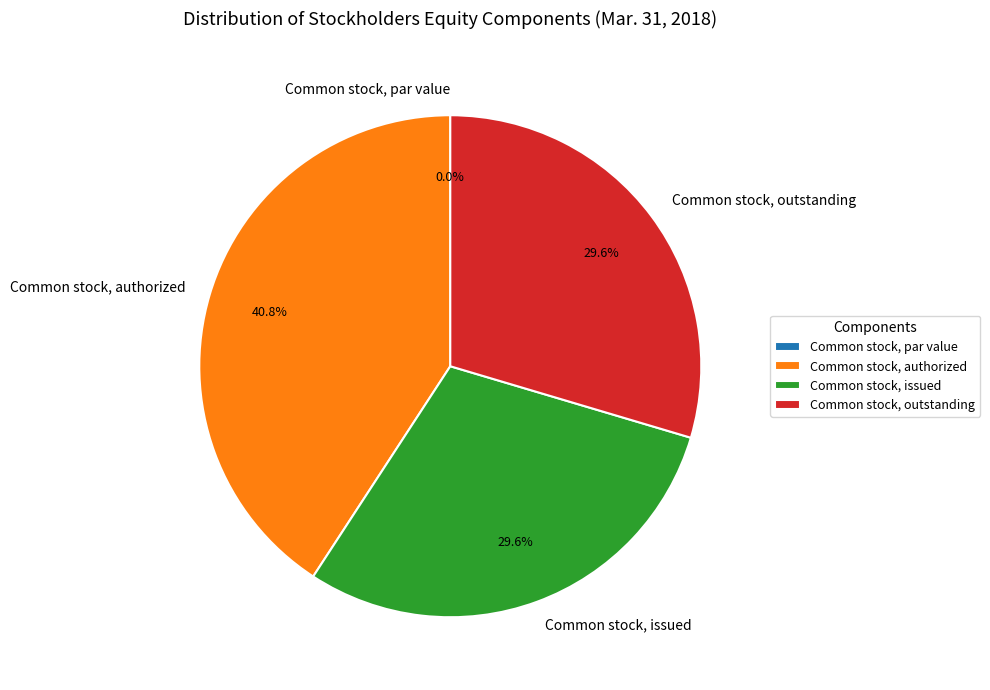

What percentage do Common stock, issued and Common stock, authorized together represent?

70.4%